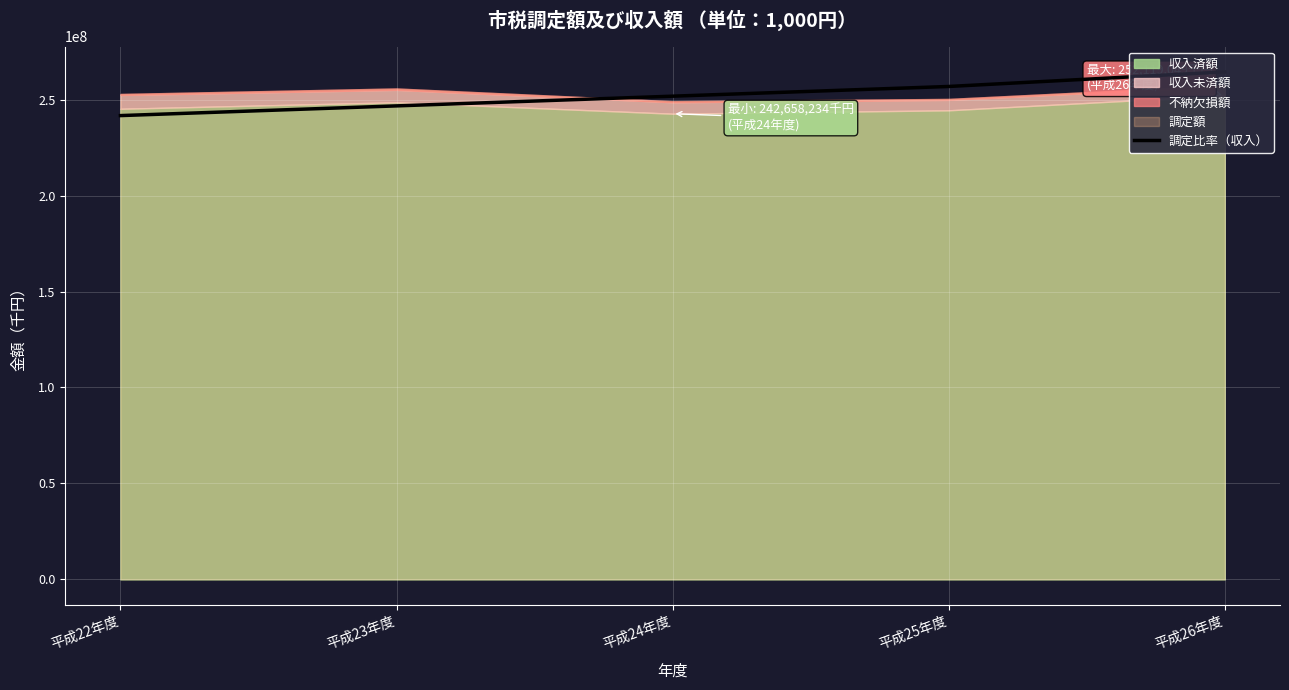

What is the minimum value shown in the chart?

241679942.9